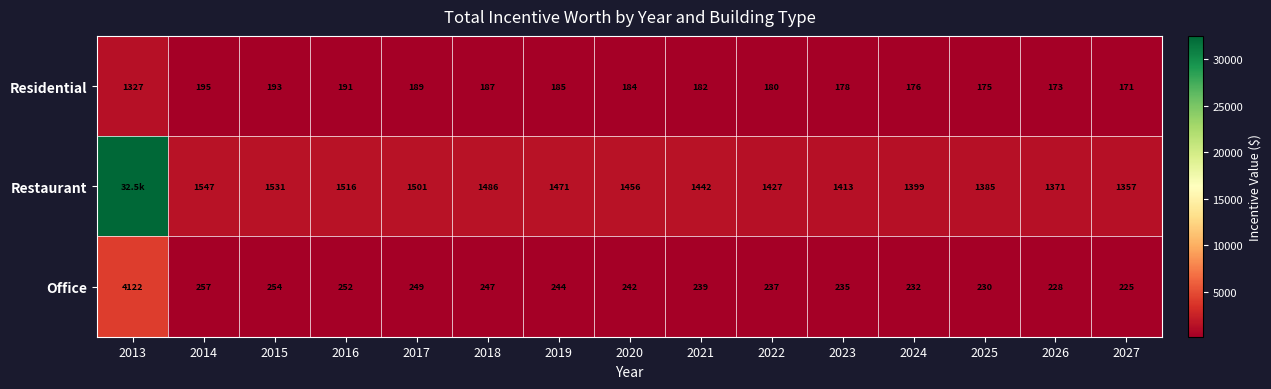

At 2024, list the series in order from smallest to largest.

Residential, Office, Restaurant